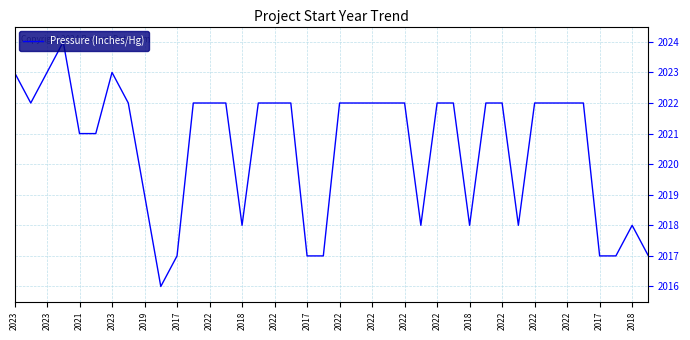

What is the difference between the maximum and minimum values?

8